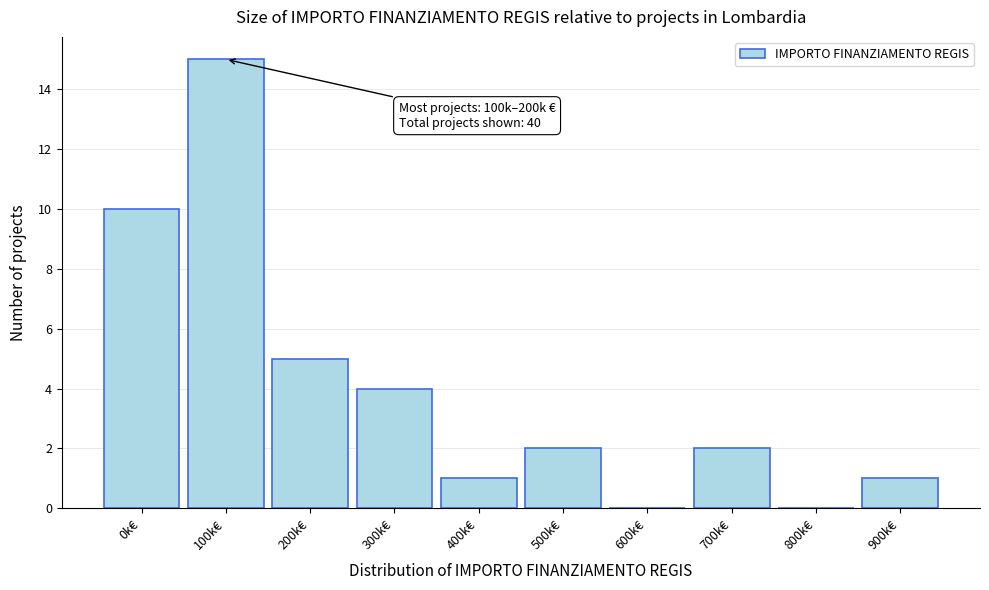

Reading right to left, transcribe all the data shown in this chart.

900k€=1	800k€=0	700k€=2	600k€=0	500k€=2	400k€=1	300k€=4	200k€=5	100k€=15	0k€=10